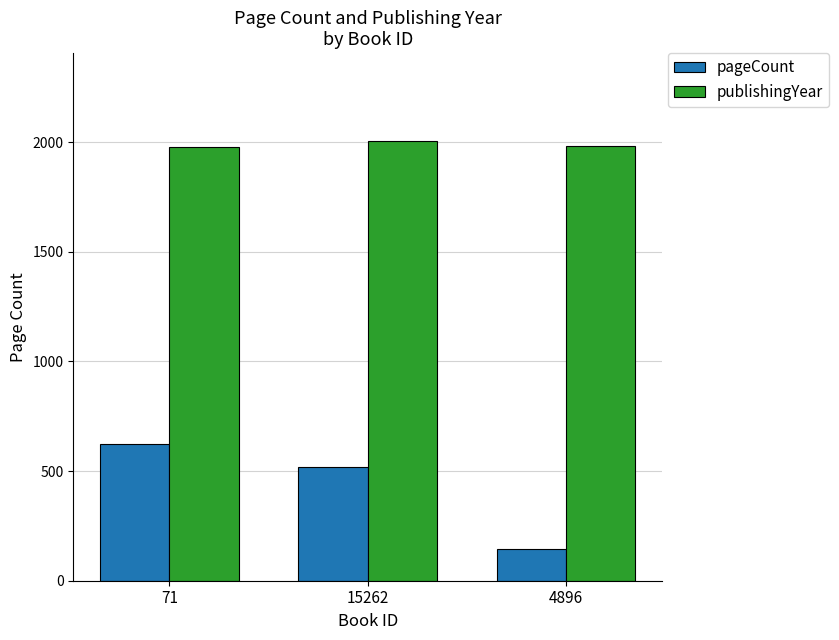

True or false: pageCount has a value of 144 at 4896.

True